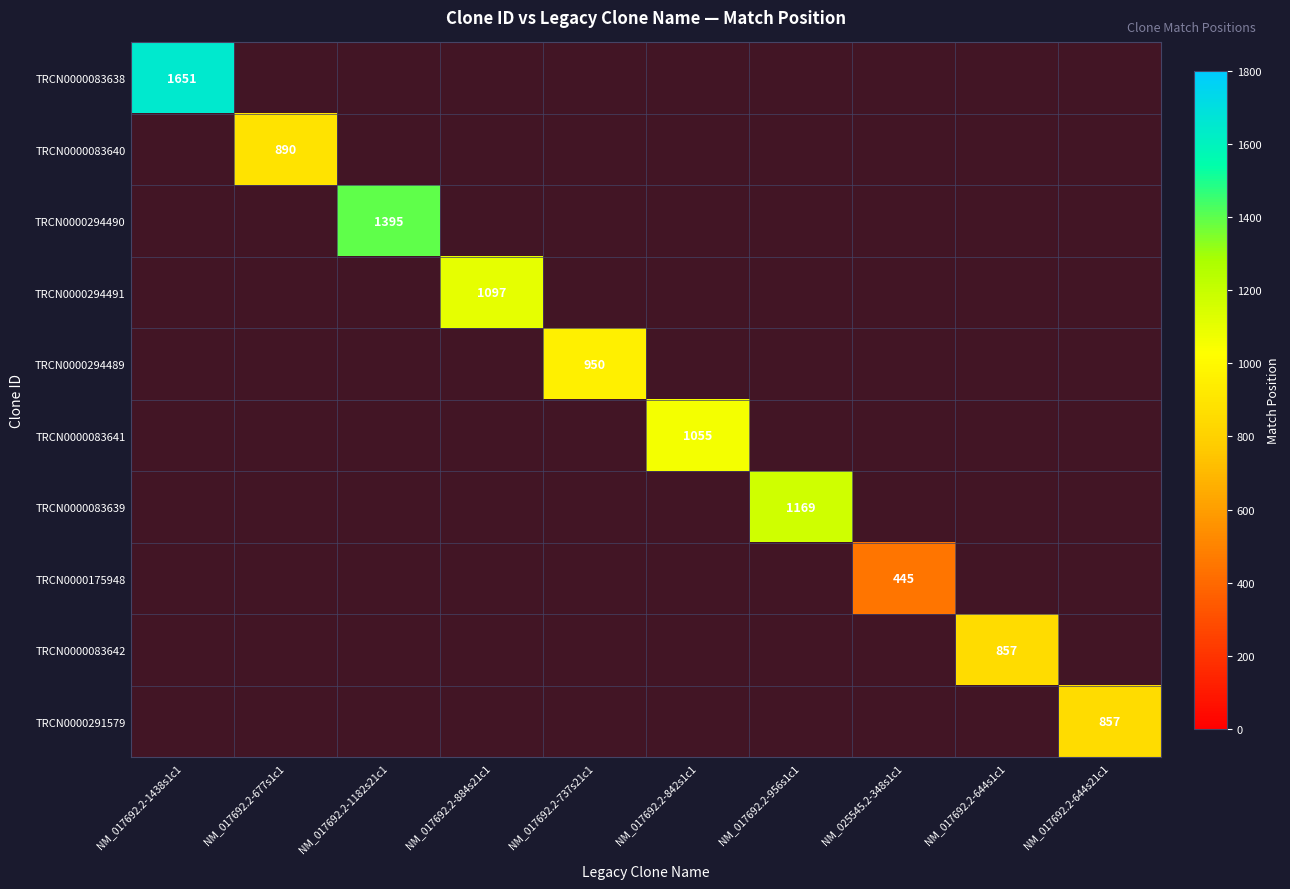

Which has a higher value, NM_025545.2-348s1c1 or NM_017692.2-737s21c1?

NM_017692.2-737s21c1